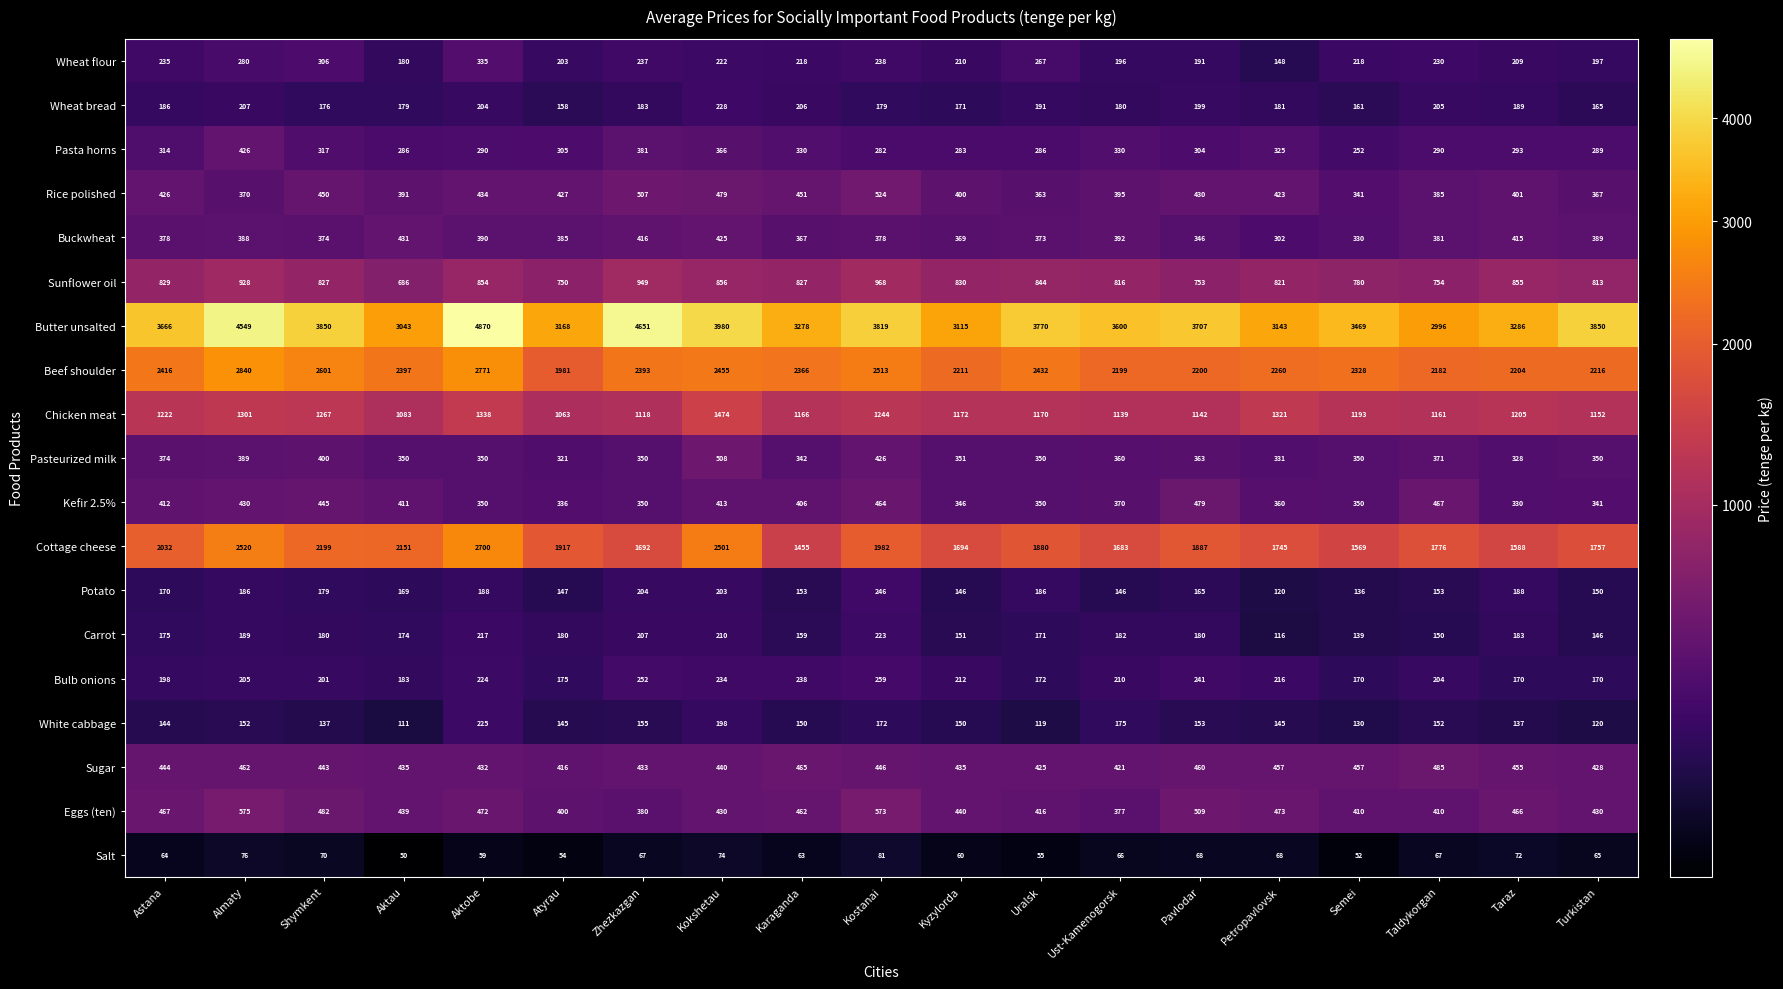

What is the difference between the highest and lowest values at Aktobe?

4811